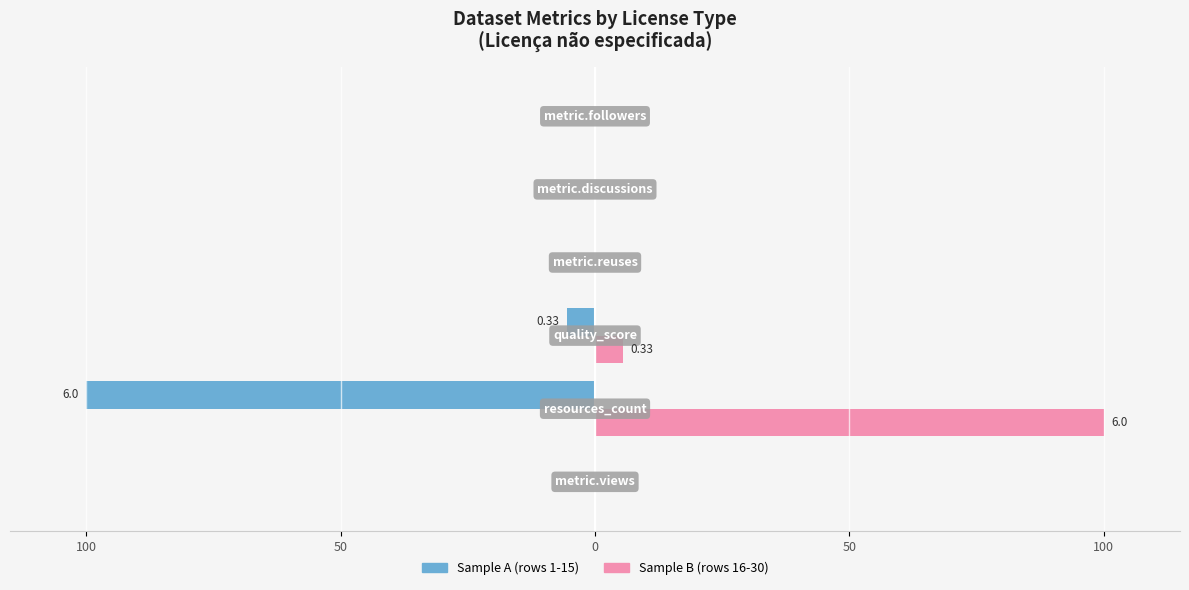

What is the value of the Licença não especificada (sample A) bar at the 4th from the left?

-100.0